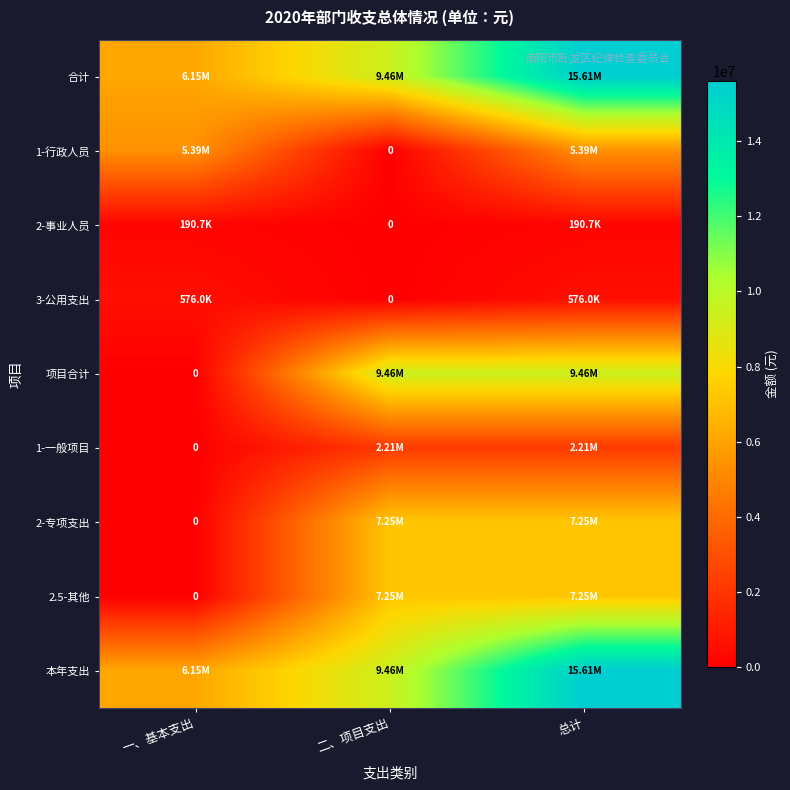

Is it true that 2-专项支出 equals 7248000.0 at 二、项目支出?

True